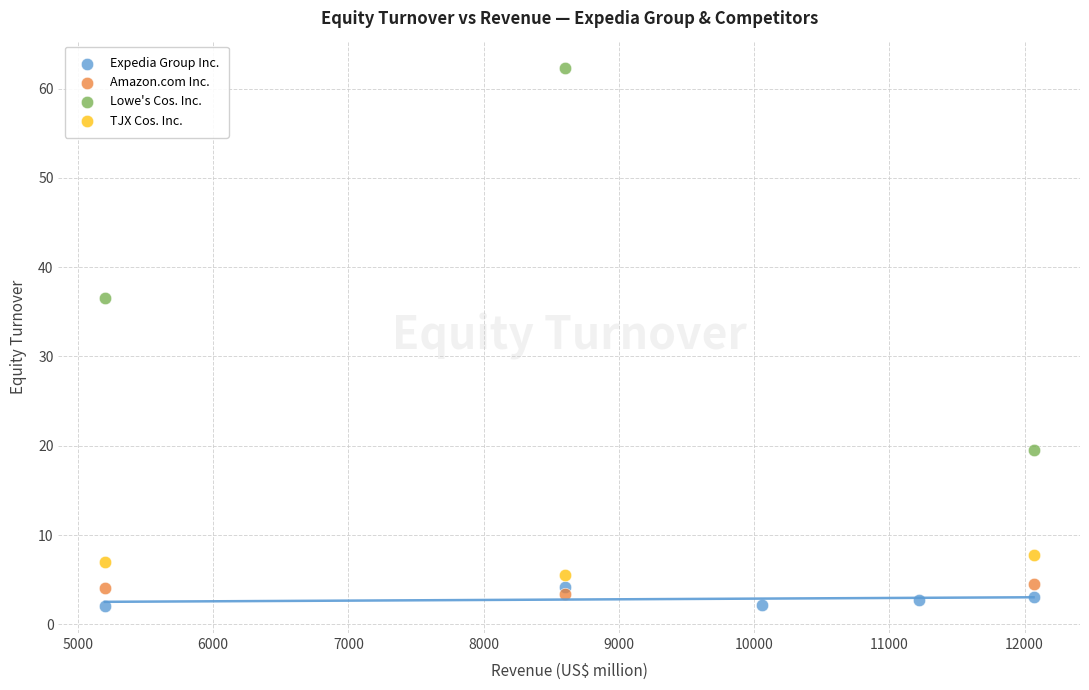

Which series has the largest Y range (max minus min)?

Lowe's Cos. Inc.